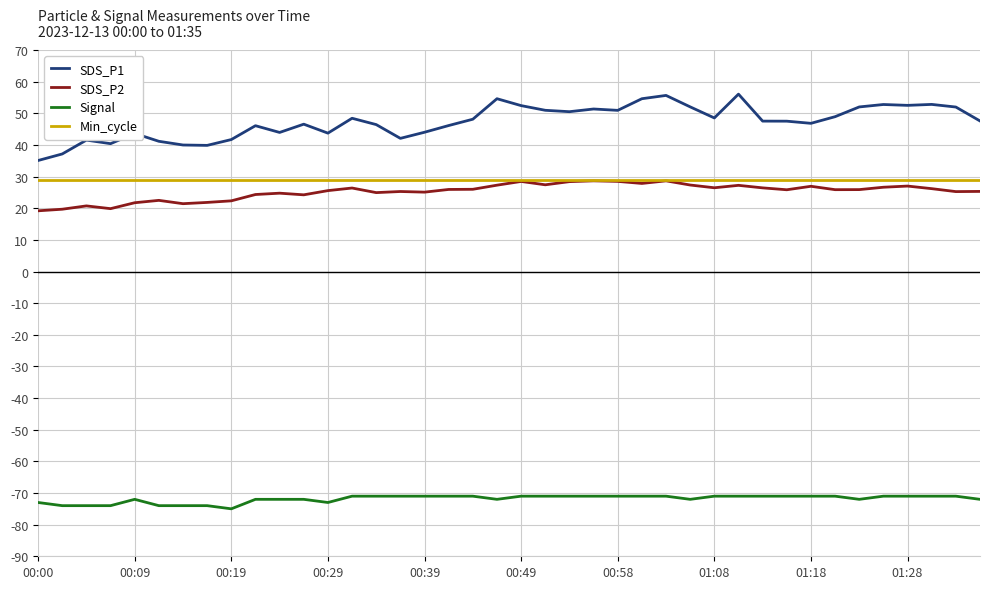

True or false: SDS_P1 and Signal cross at least once.

False